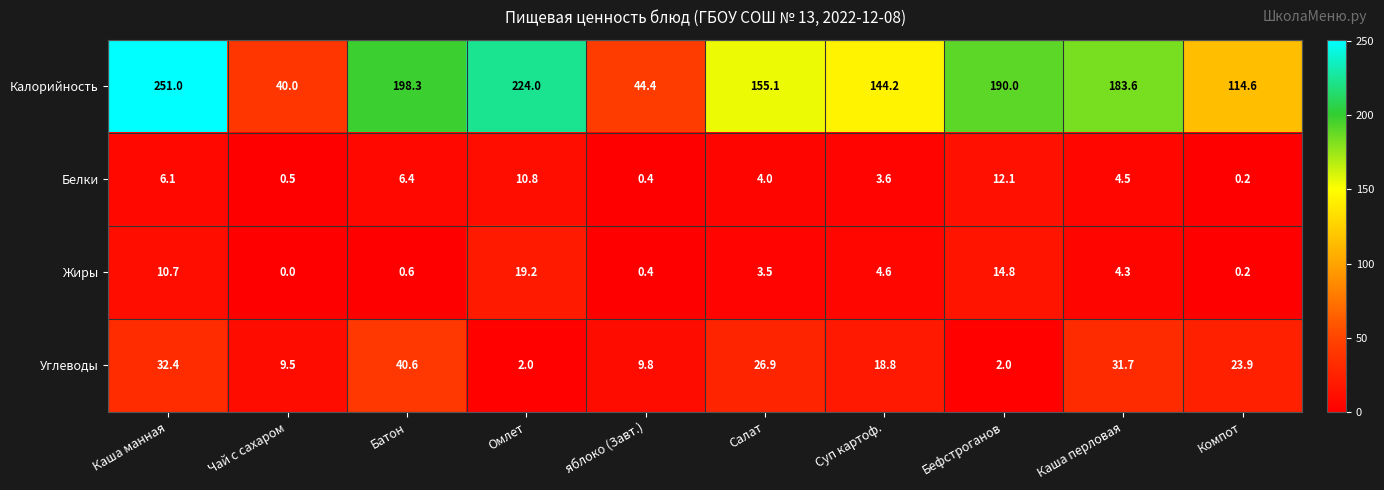

What is the difference between the second highest and second lowest values in the Жиры series?

14.6